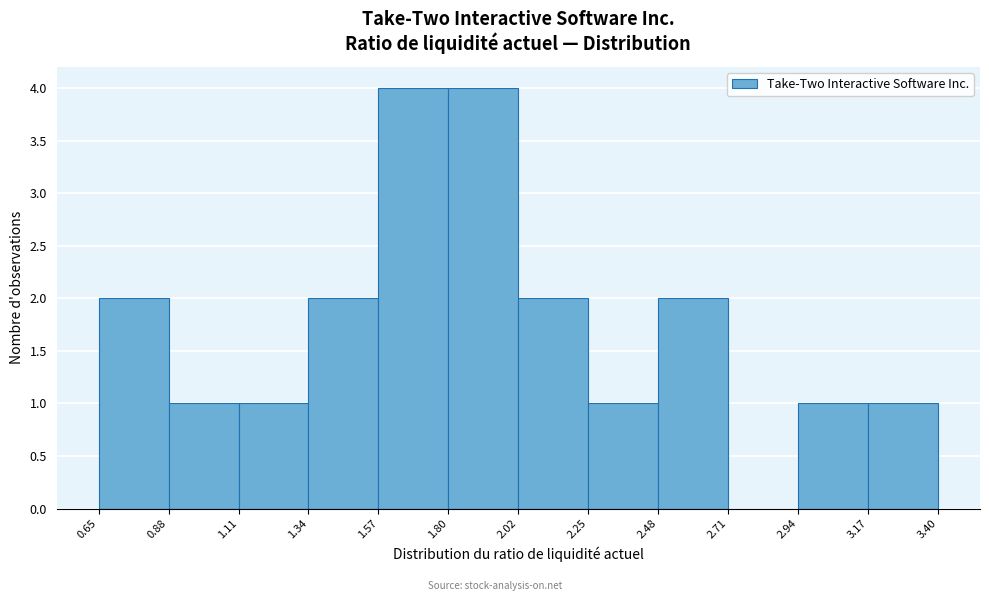

Reading left to right, list every bar in this chart as the range it spans on the x-axis followed by its height. The values are not printed on the chart, so give them approximately, as read against the axis.

0.65 to 0.88: 2
0.88 to 1.11: 1
1.11 to 1.34: 1
1.34 to 1.57: 2
1.57 to 1.80: 4
1.80 to 2.02: 4
2.02 to 2.25: 2
2.25 to 2.48: 1
2.48 to 2.71: 2
2.71 to 2.94: 0
2.94 to 3.17: 1
3.17 to 3.40: 1